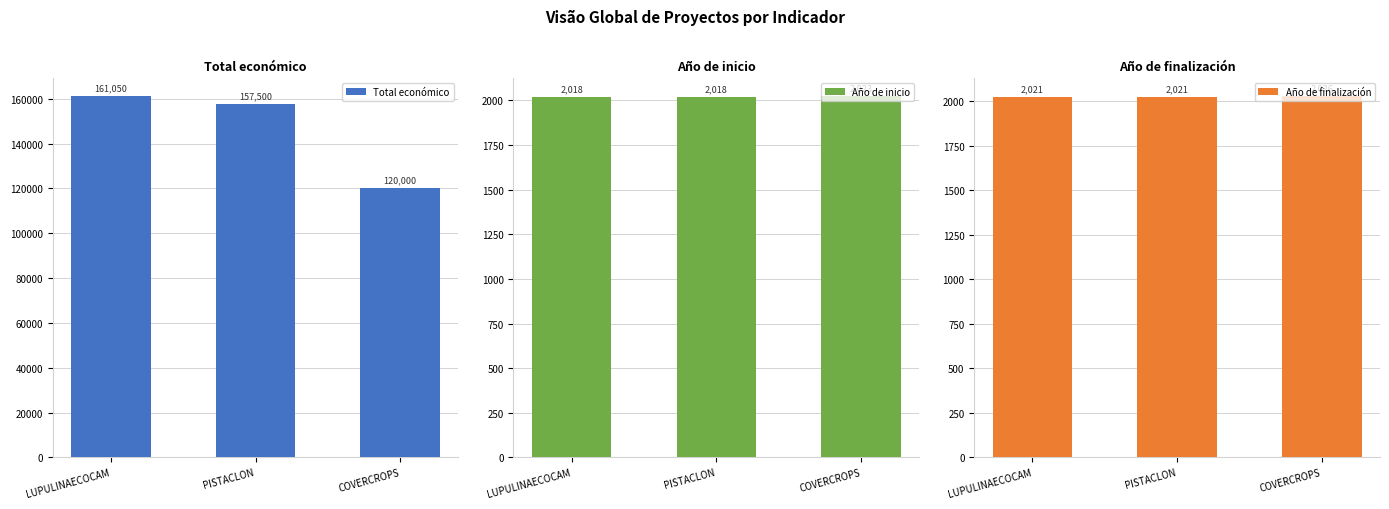

Reading left to right, what are all the values shown in this chart?

Total económico: LUPULINAECOCAM=161050	PISTACLON=157500	COVERCROPS=120000
Año de inicio: LUPULINAECOCAM=2018	PISTACLON=2018	COVERCROPS=2023
Año de finalización: LUPULINAECOCAM=2021	PISTACLON=2021	COVERCROPS=2026